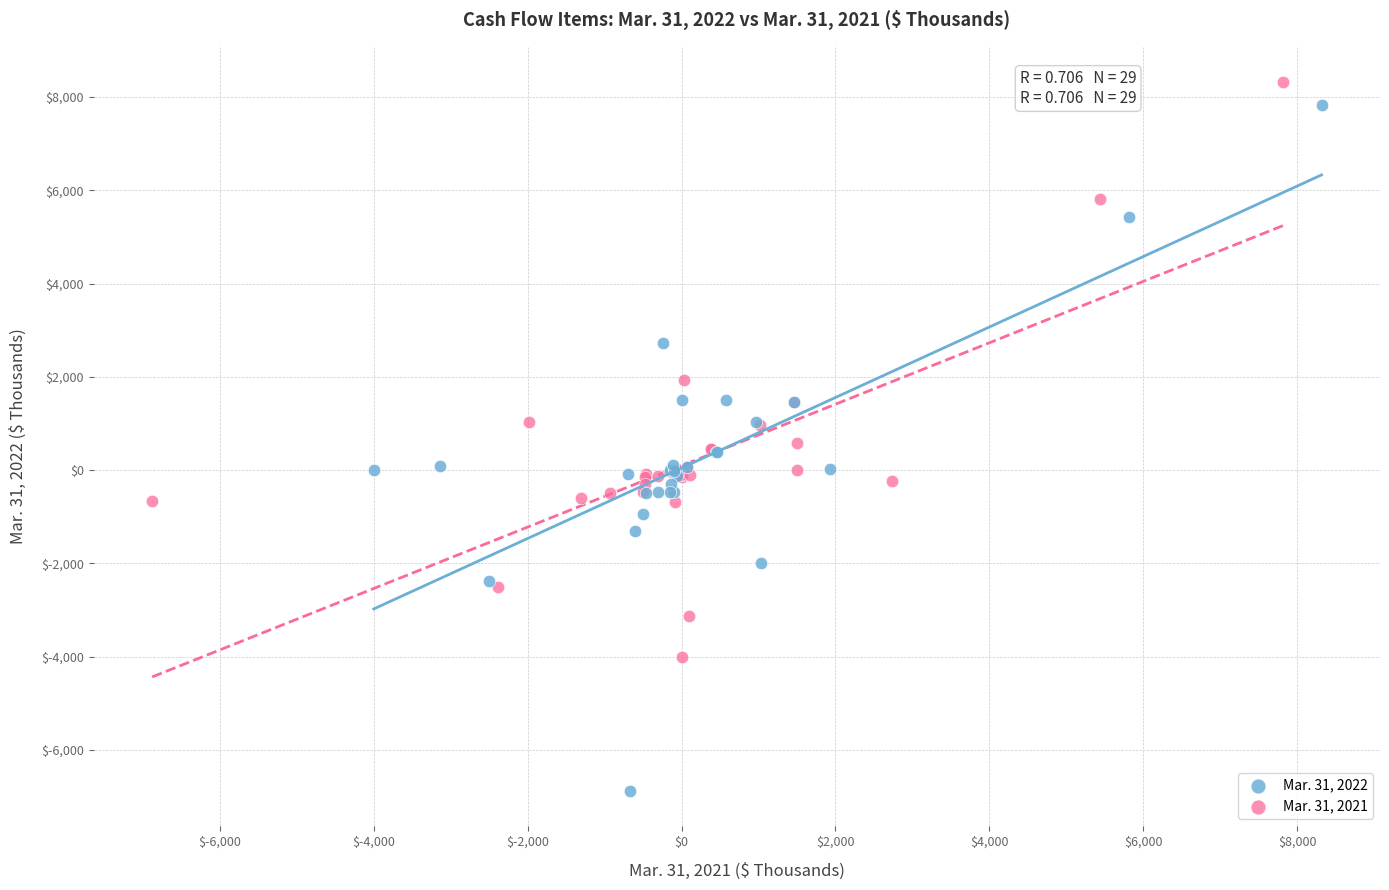

Which series reaches the maximum Y coordinate?

Mar. 31, 2021